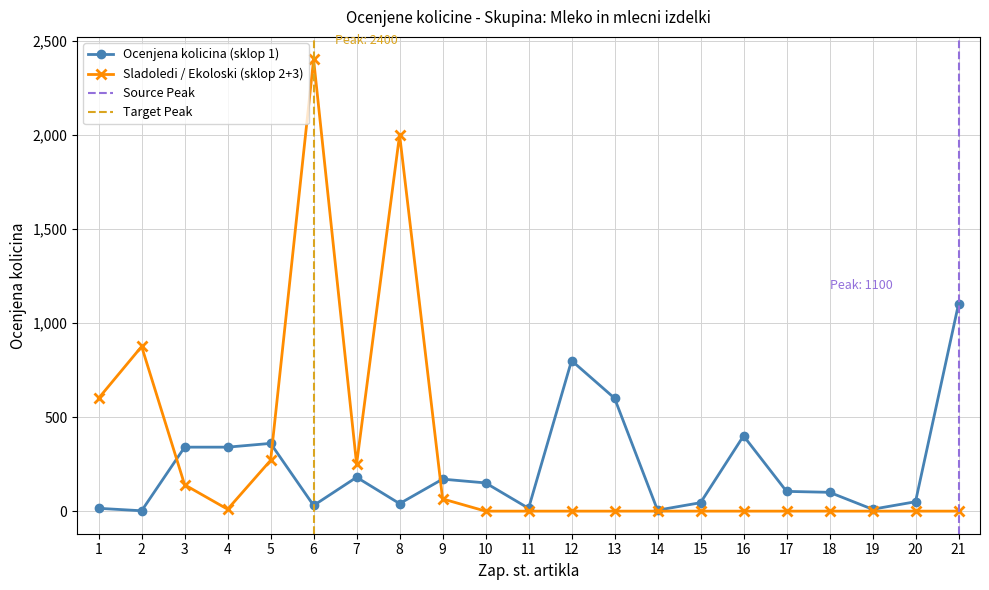

Rank the series by their average value, from highest to lowest.

Sladoledi / Ekoloski (sklop 2+3), Ocenjena kolicina (sklop 1)